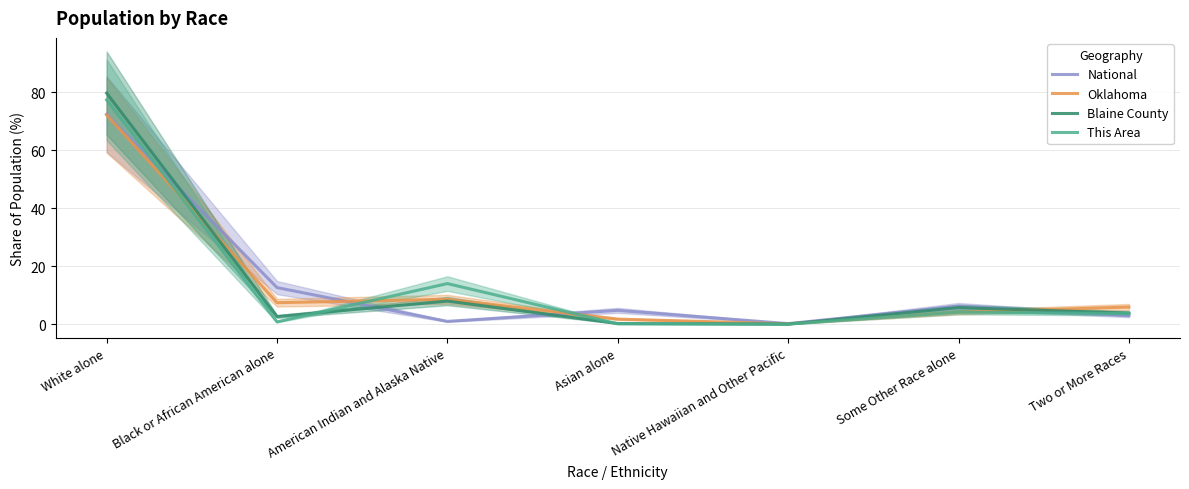

What position from the left is Native Hawaiian and Other Pacific?

5